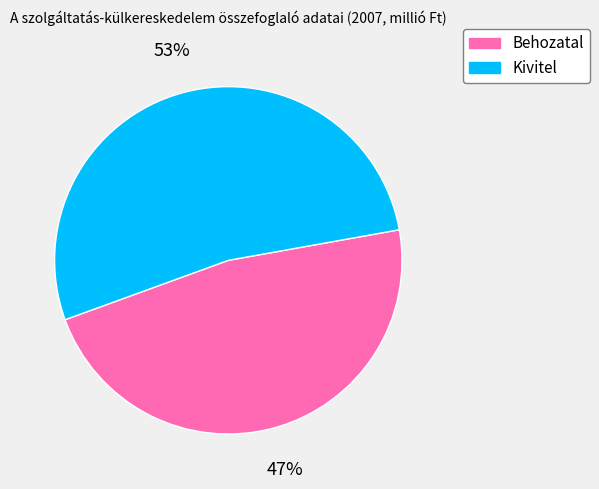

Rank the categories by value from lowest to highest.

Behozatal, Kivitel